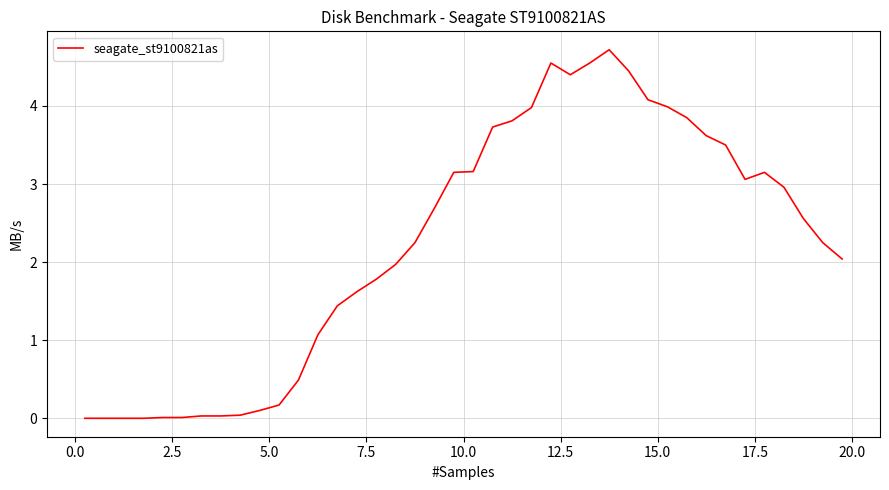

What is the difference between the maximum and minimum values?

4.7